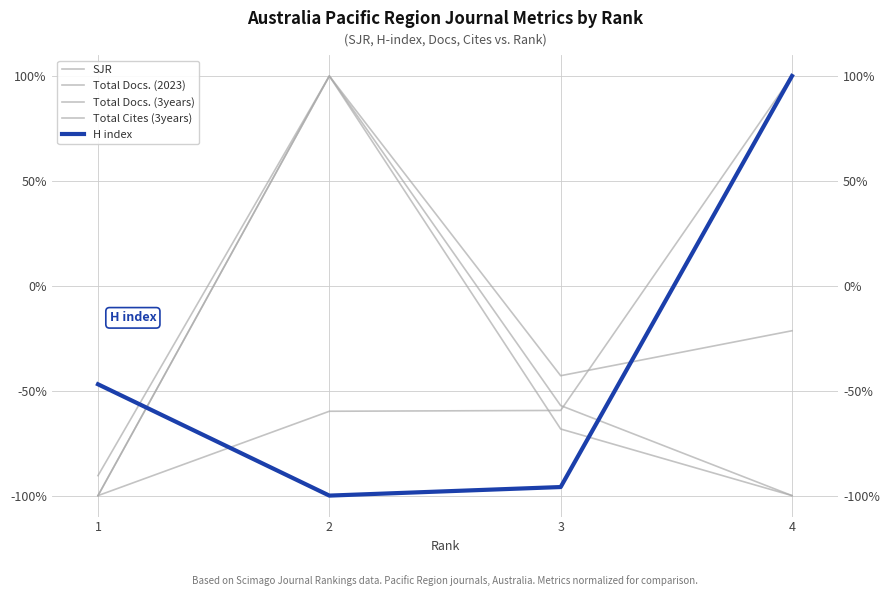

At which label is SJR closest to 0?

3